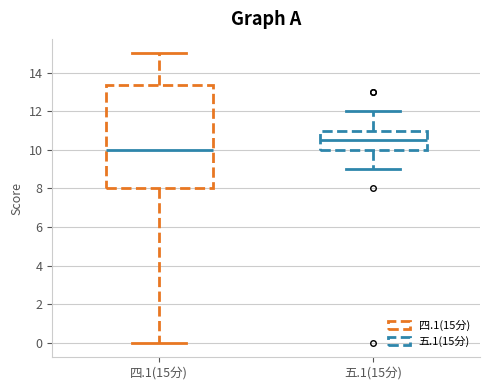

Comparing the boxes themselves (not the whiskers), which one is the tallest?

四.1(15分)